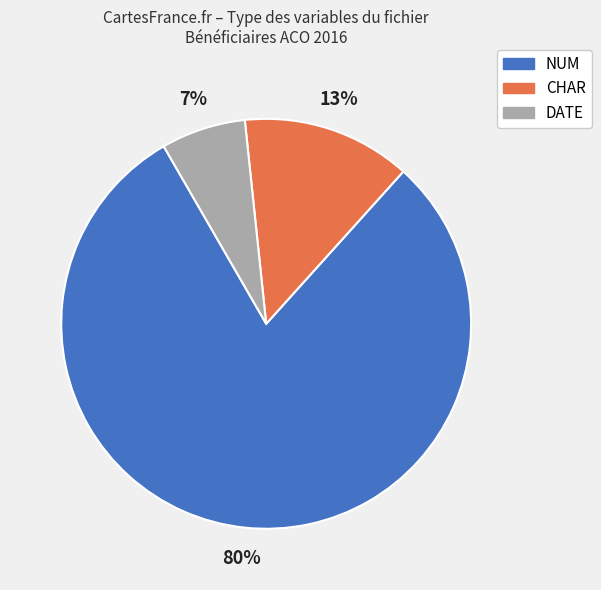

Is the sum of CHAR and DATE greater than half?

No